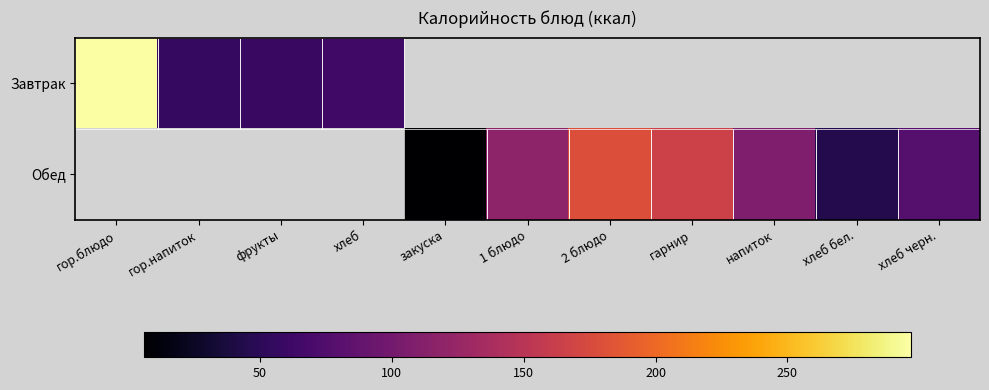

What is the difference between the maximum and minimum values in the Завтрак series?

241.0